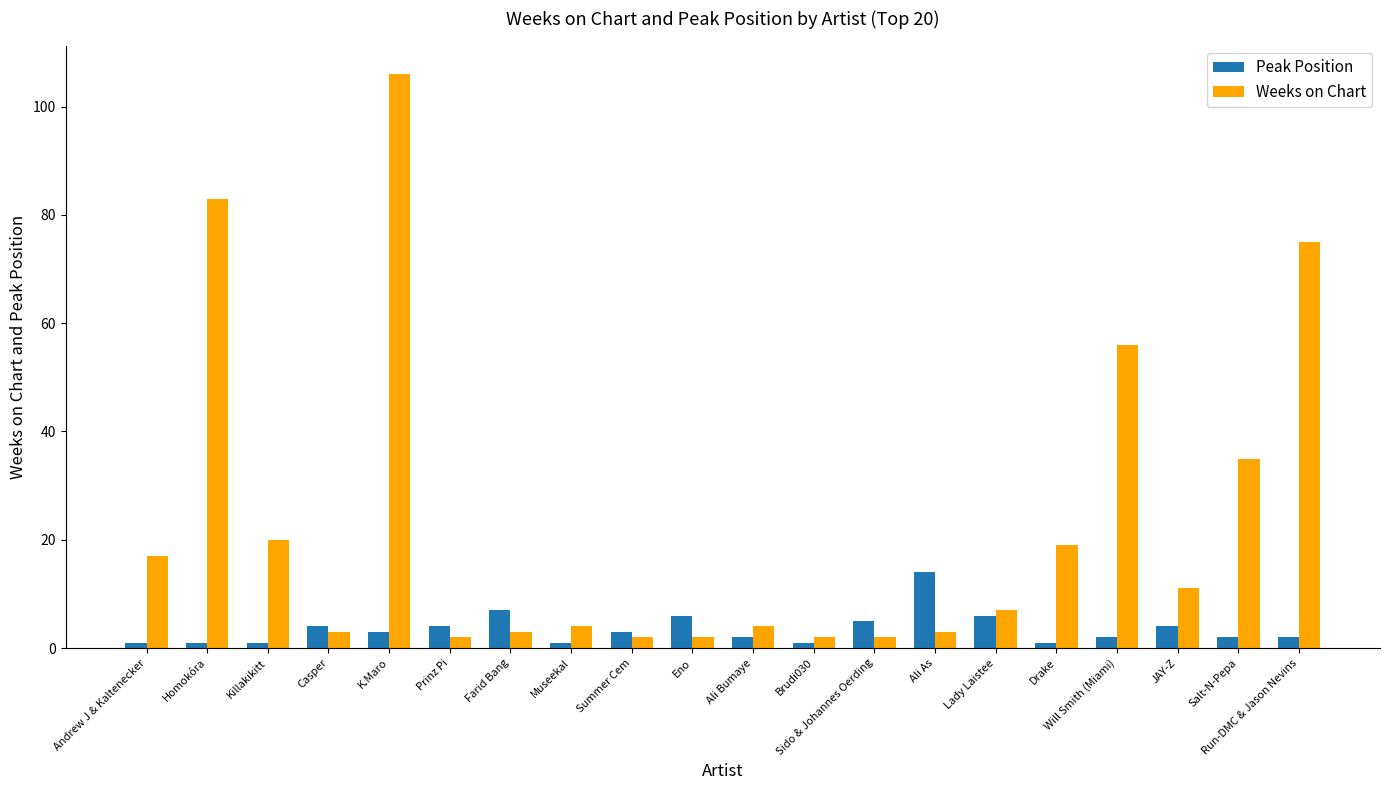

At Summer Cem, list the series in order from smallest to largest.

Weeks on Chart, Peak Position